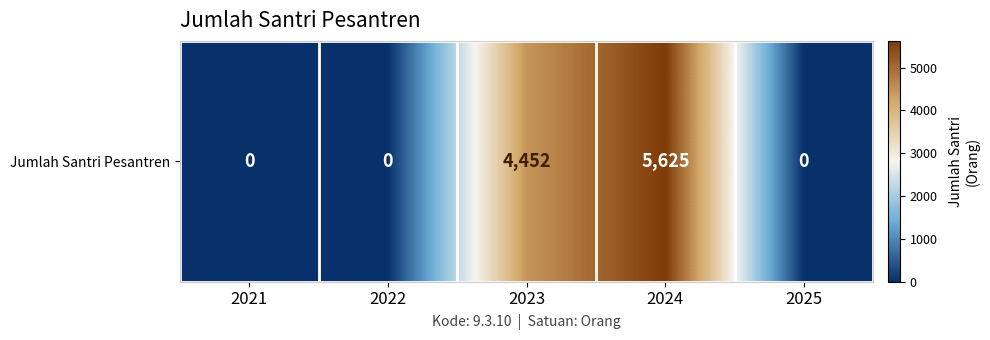

Which label corresponds to the smallest value in the chart?

2021